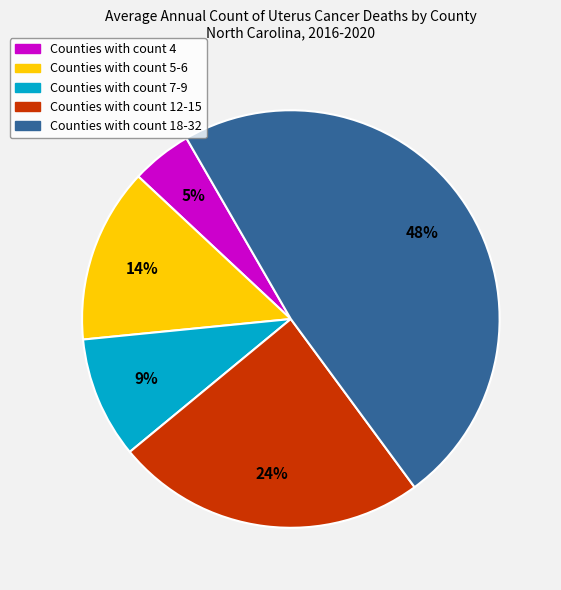

Is there a majority slice in this chart?

No